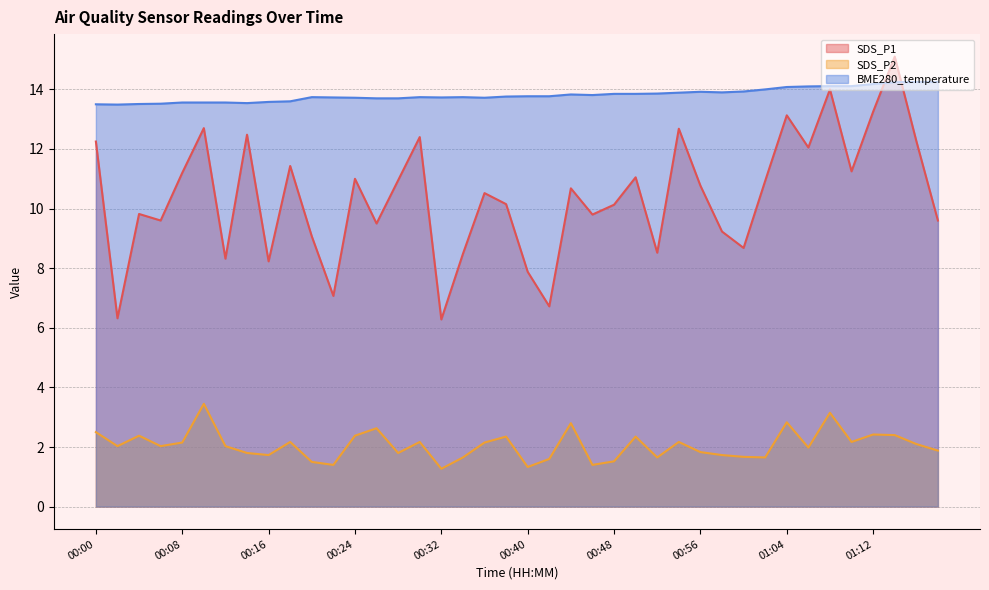

At how many categories does at least one series exceed 4?

40